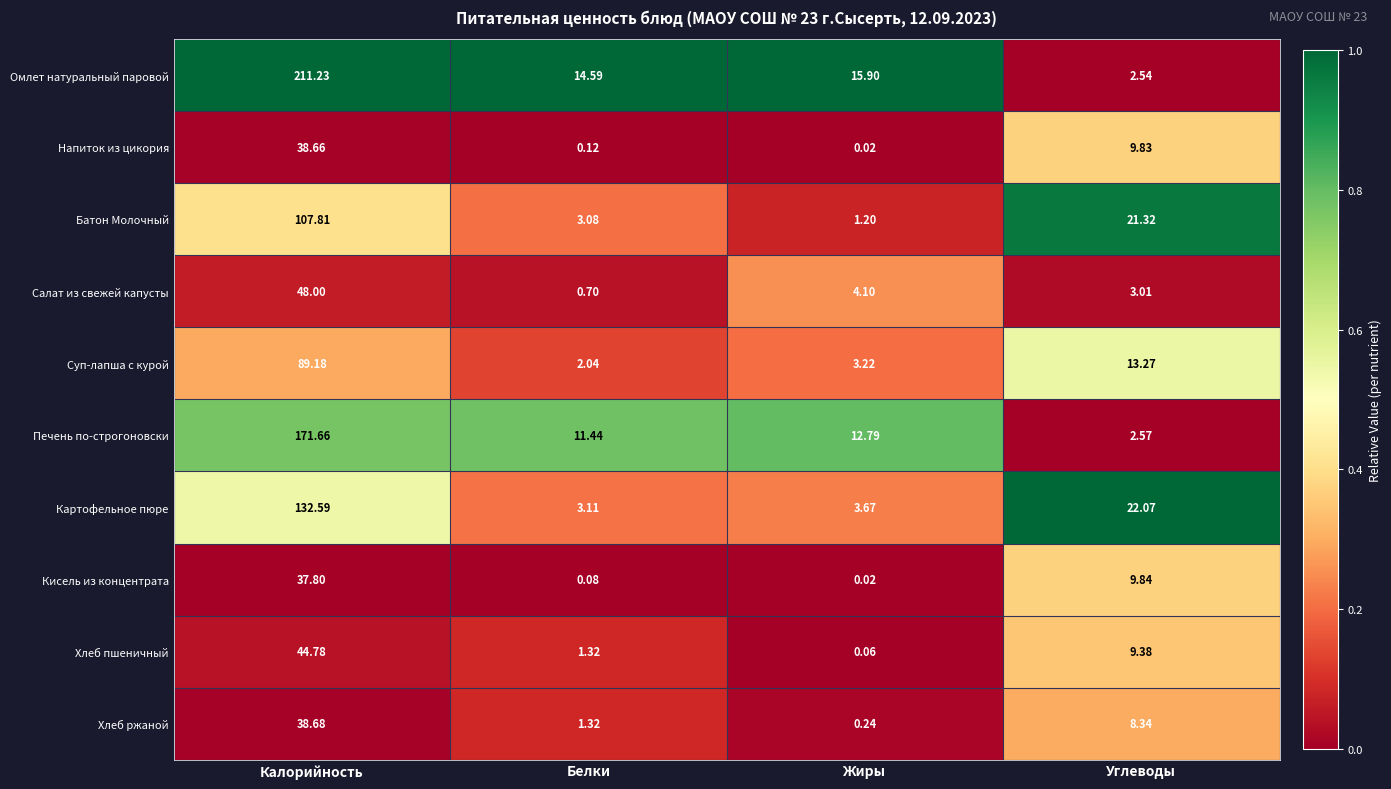

At how many categories does at least one series exceed 0?

4